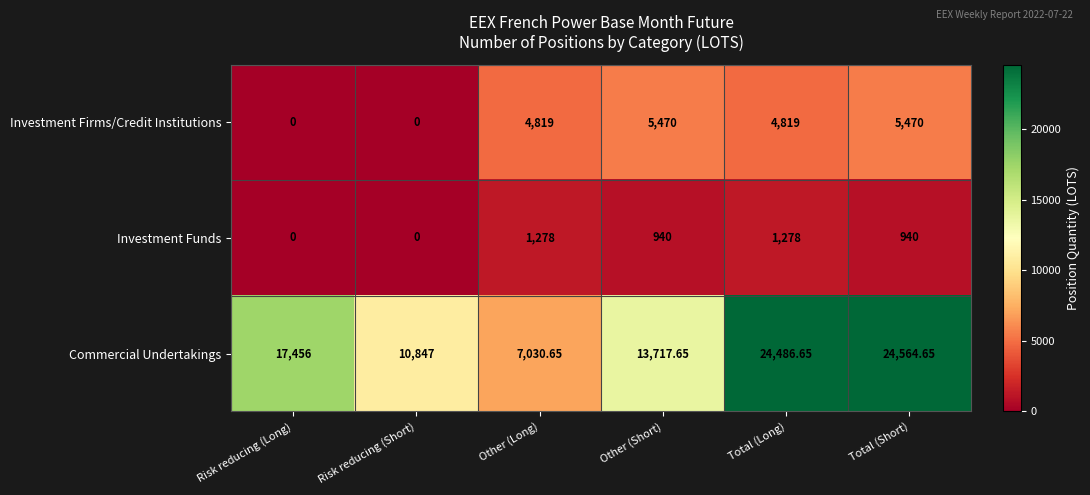

Where does the Investment Funds series first go above 940?

Other (Long)